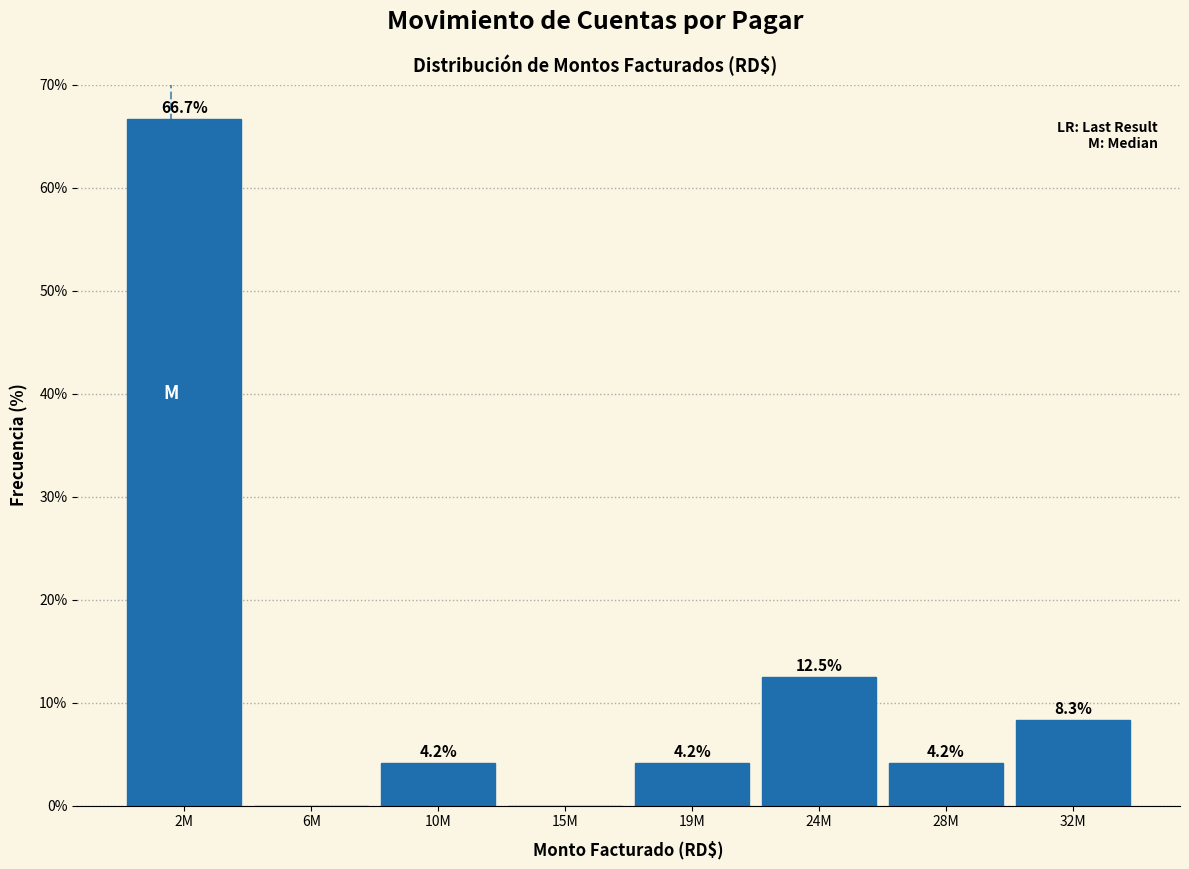

Reading left to right, transcribe all the data shown in this chart.

2M=66.7	6M=0.0	10M=4.2	15M=0.0	19M=4.2	24M=12.5	28M=4.2	32M=8.3